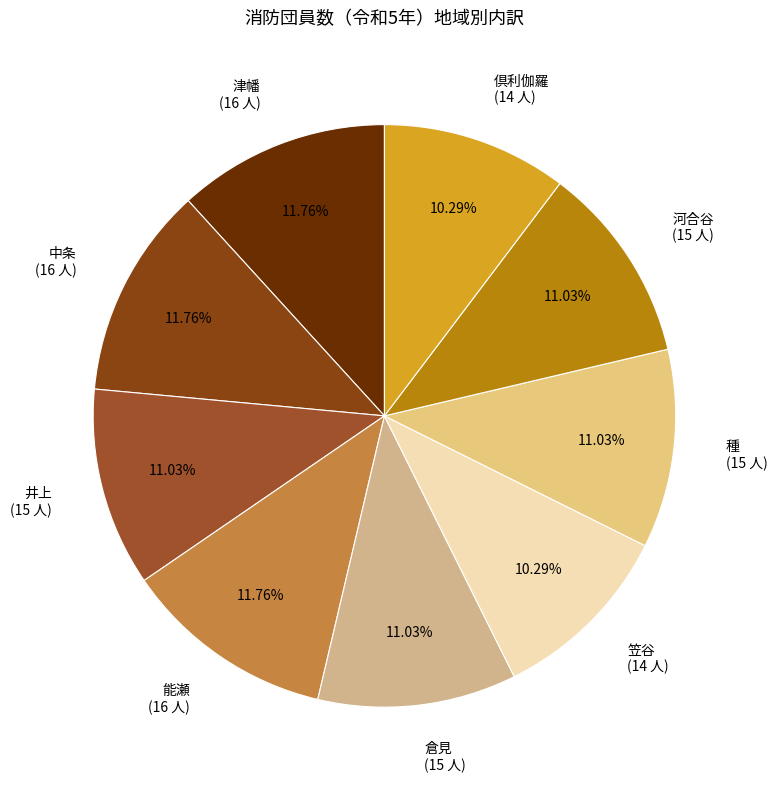

Is it true that 河合谷 is 11% of the pie?

True